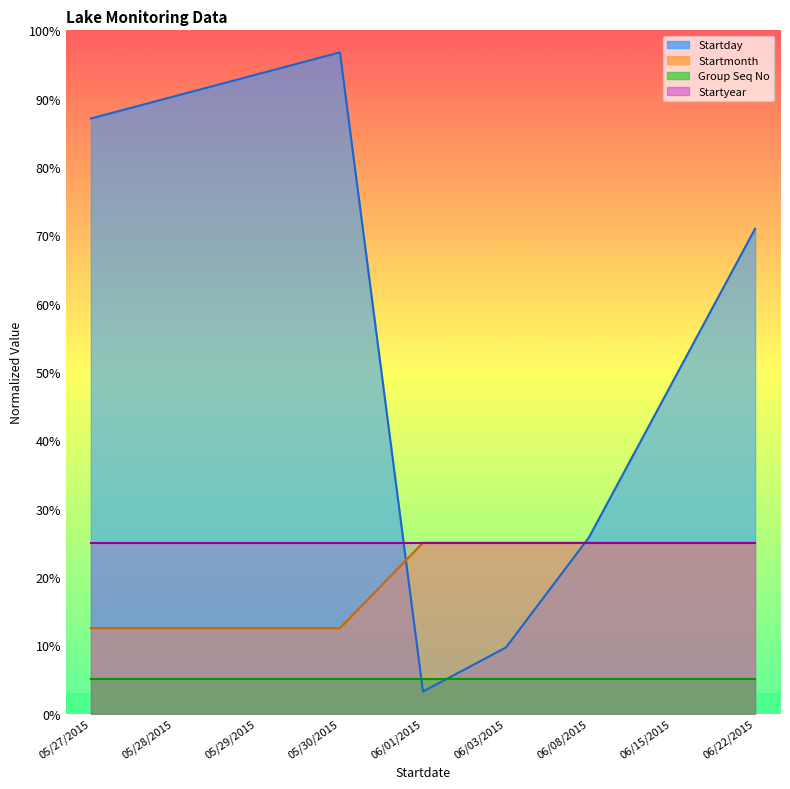

Is the value of Startmonth at 06/08/2015 greater than the value of Startday at 06/01/2015?

Yes